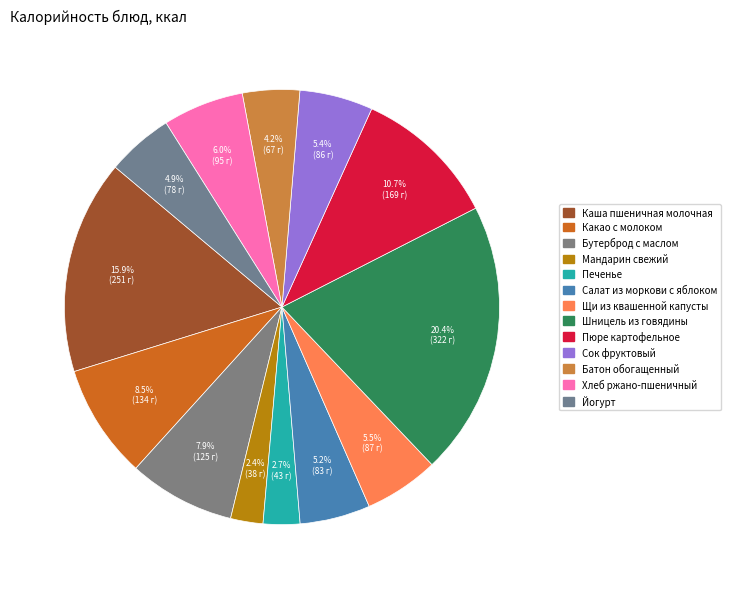

How many slices are in this pie chart?

13